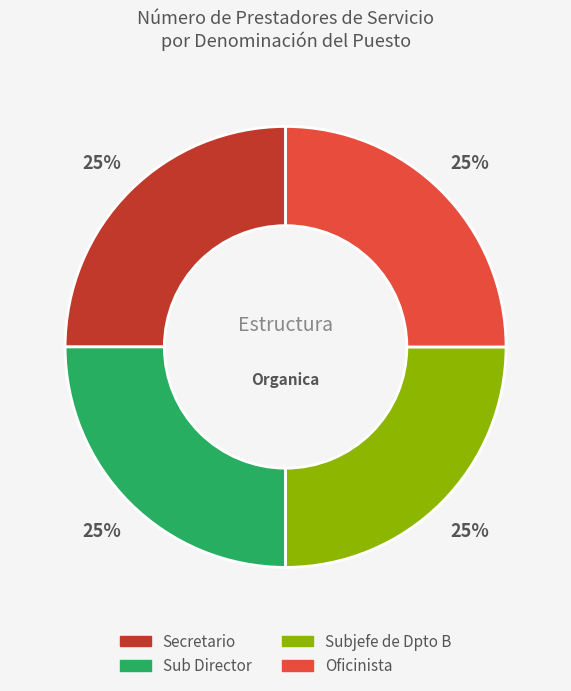

To the nearest percent, what portion does Sub Director represent?

25%